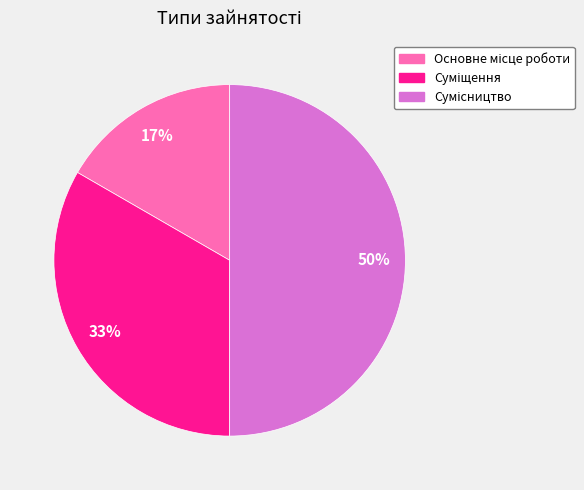

To the nearest percent, what is the average slice percentage?

33%